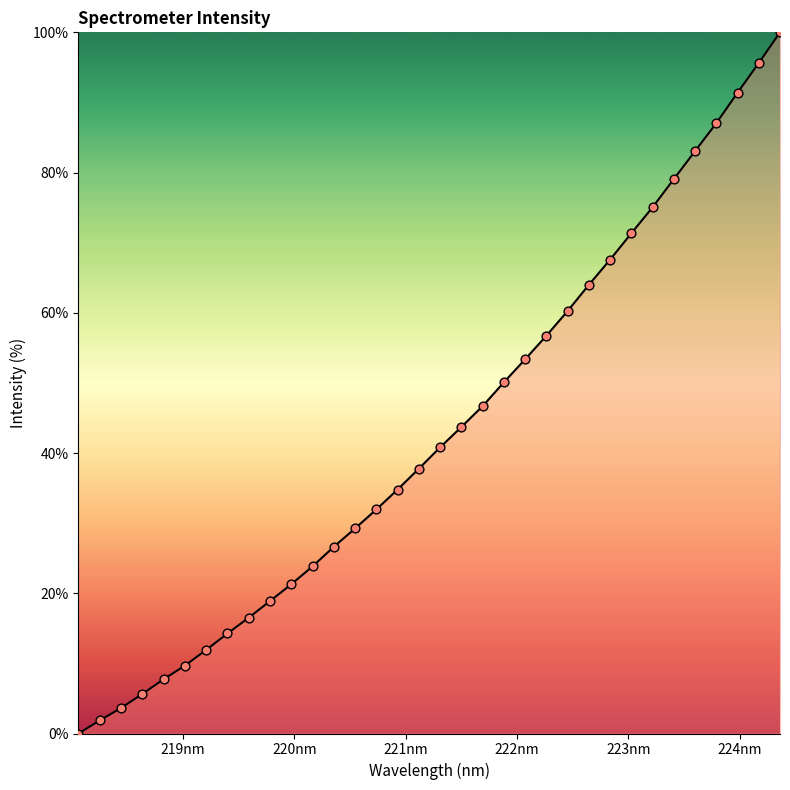

What is the greatest value displayed?

100.0